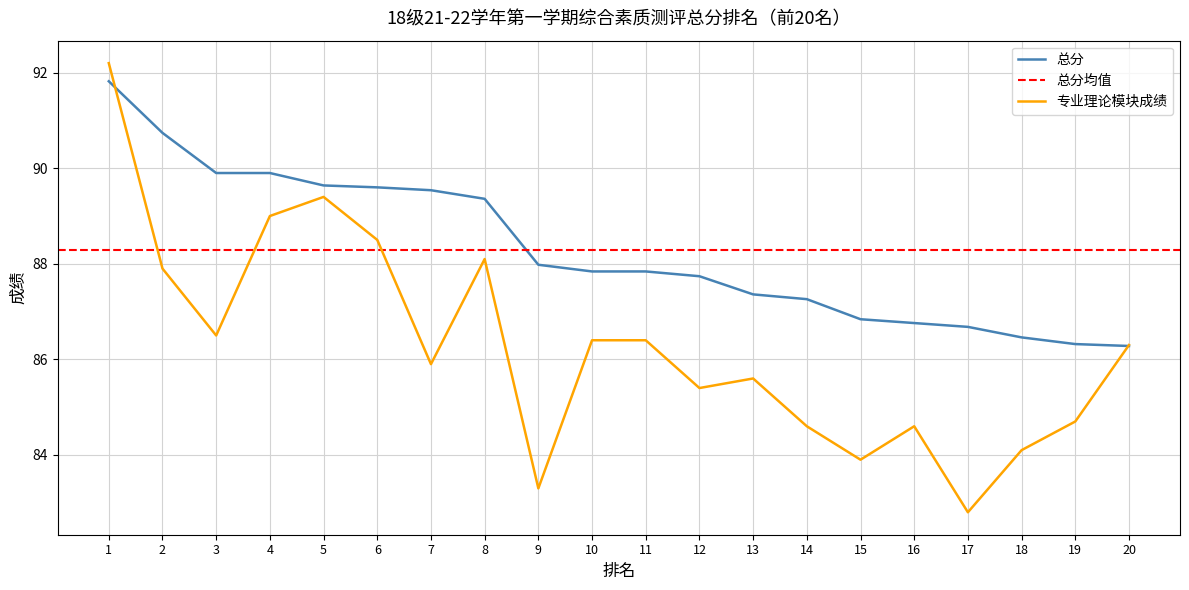

How many intersections are there between 专业理论模块成绩 and 总分?

2